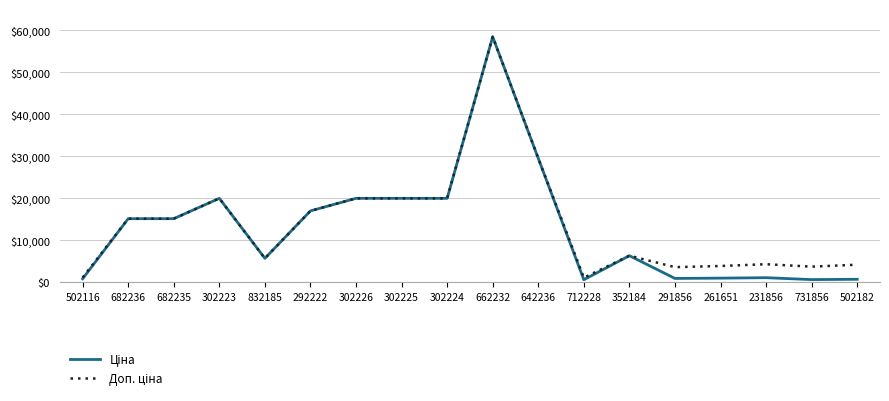

What is the greatest value displayed?

58426.5